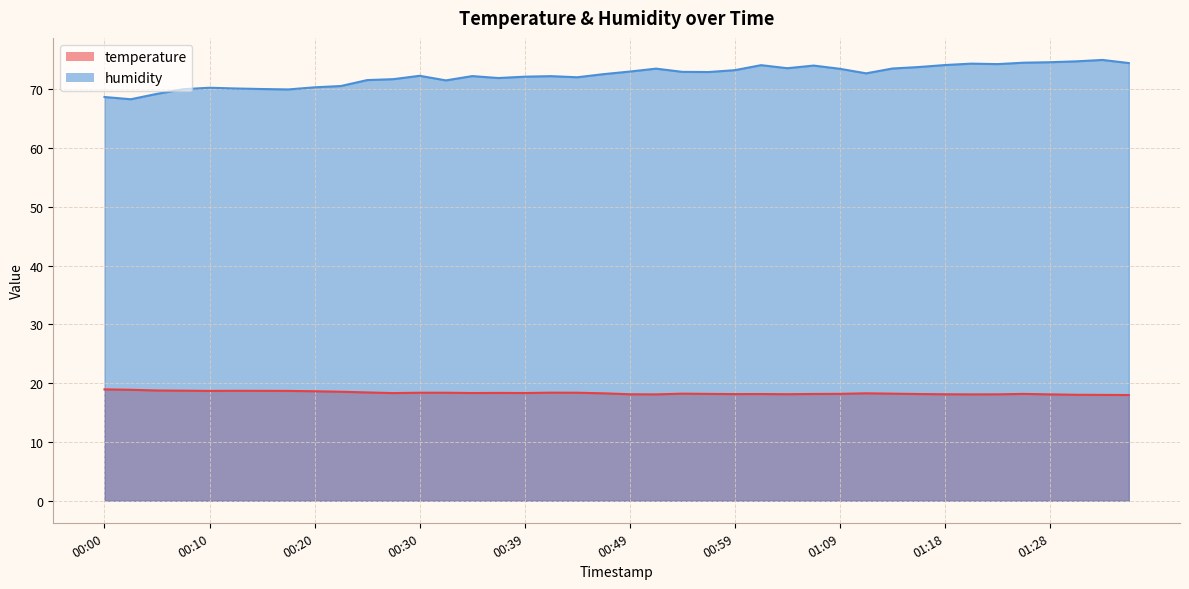

The humidity series shows 74.1 at 01:18. True or false?

True